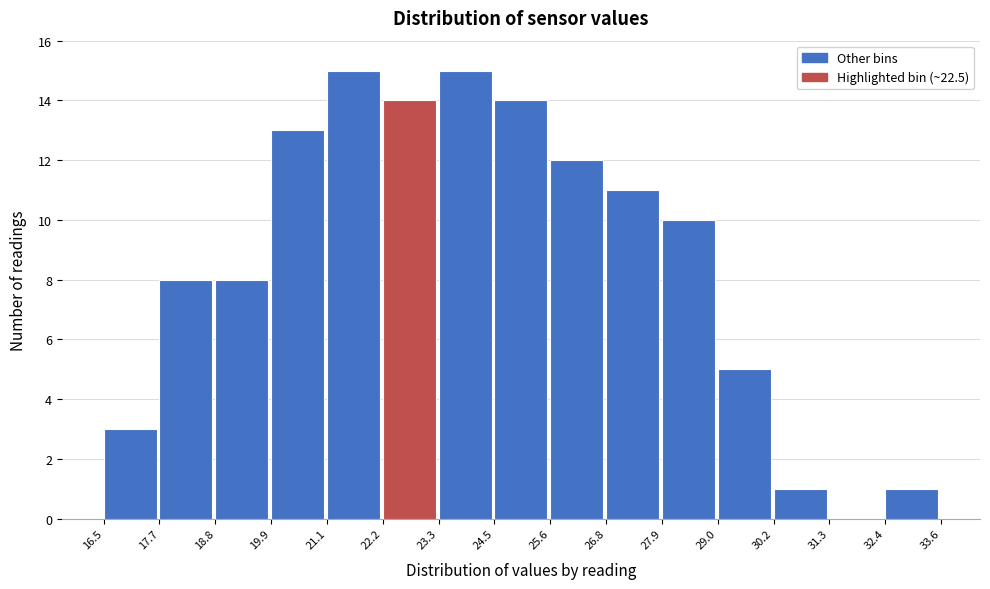

Reading left to right, list every bar in this chart as the range it spans on the x-axis followed by its height. The values are not printed on the chart, so give them approximately, as read against the axis.

16.5 to 17.7: 3
17.7 to 18.8: 8
18.8 to 19.9: 8
19.9 to 21.1: 13
21.1 to 22.2: 15
22.2 to 23.3: 14
23.3 to 24.5: 15
24.5 to 25.6: 14
25.6 to 26.8: 12
26.8 to 27.9: 11
27.9 to 29.0: 10
29.0 to 30.2: 5
30.2 to 31.3: 1
31.3 to 32.4: 0
32.4 to 33.6: 1